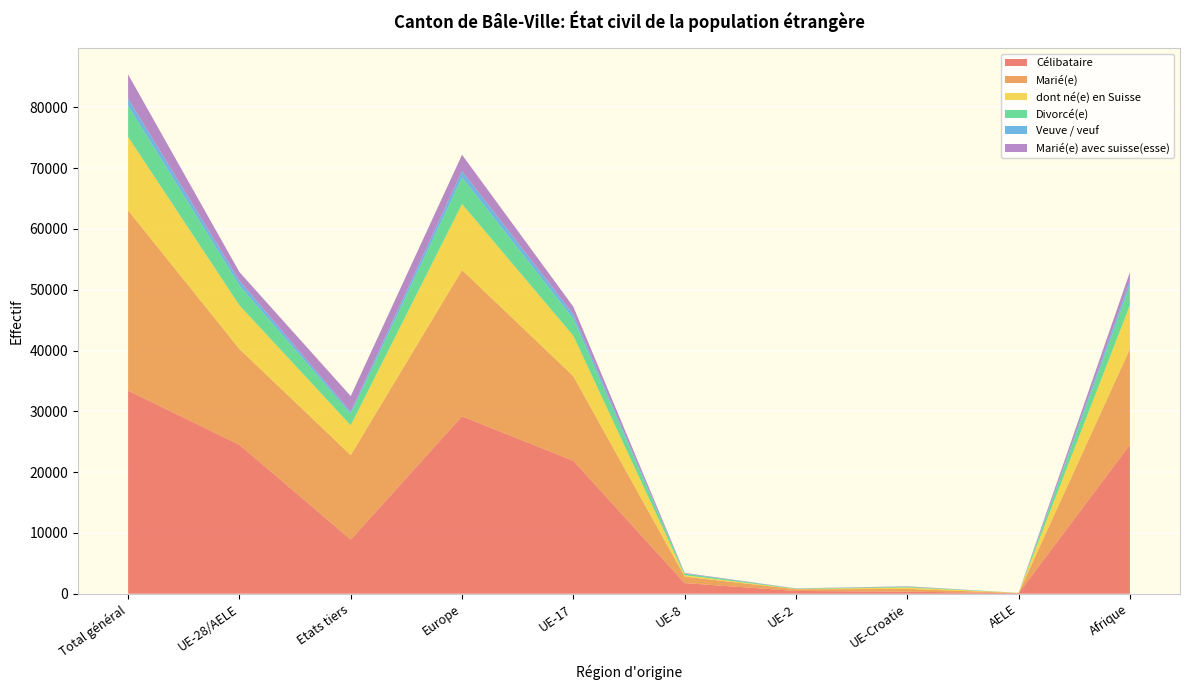

Reading left to right, extract all data points from this chart.

Célibataire: 33400	24495	8905	29172	21867	1747	455	338	88	24495
Marié(e): 29643	15754	13889	24062	13910	1077	278	452	29	15754
dont né(e) en Suisse: 12086	7185	4901	10853	6643	219	52	237	30	7185
Divorcé(e): 5123	3254	1869	4368	2811	264	59	112	0	3254
Veuve / veuf: 1165	797	368	1061	726	30	11	30	1	797
Marié(e) avec suisse(esse): 3989	1418	2571	2679	1236	88	29	55	0	1418